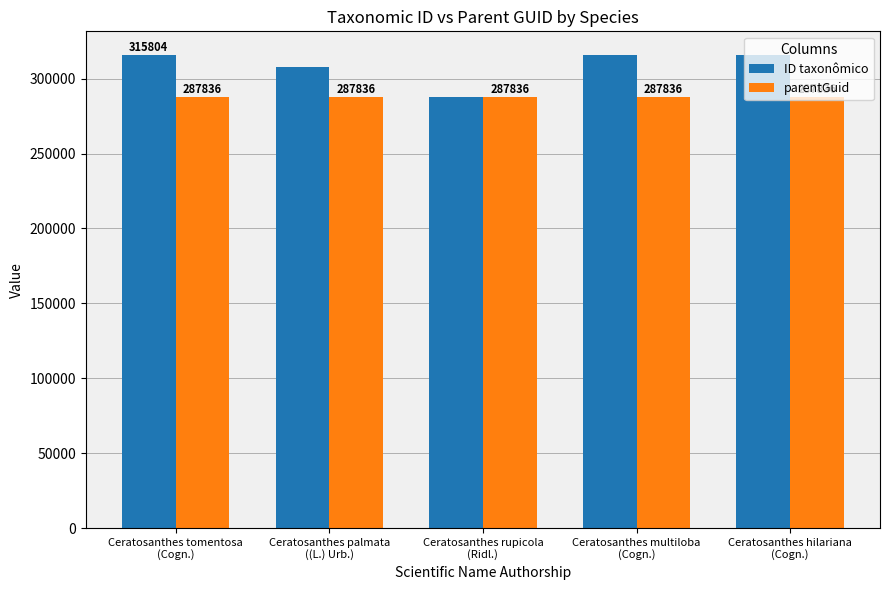

What is the greatest value displayed?

315804